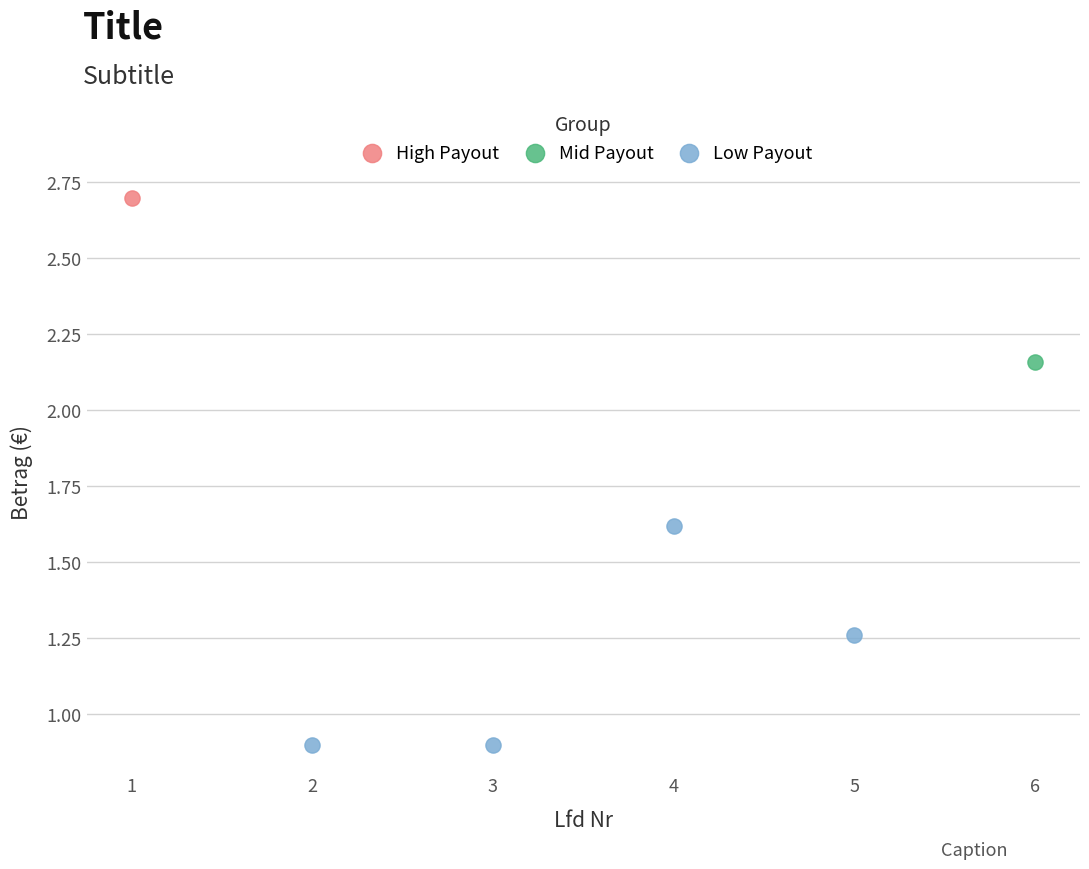

What are all the series names shown in the legend?

High Payout, Mid Payout, Low Payout